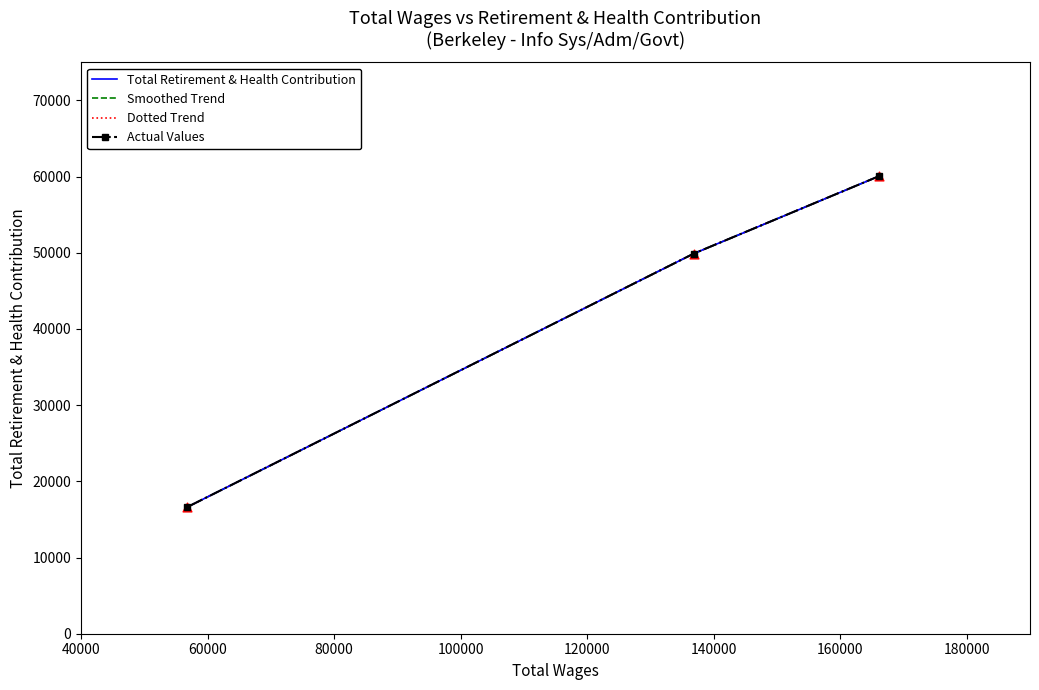

Which series reaches the minimum Y coordinate?

Total Retirement & Health Contribution